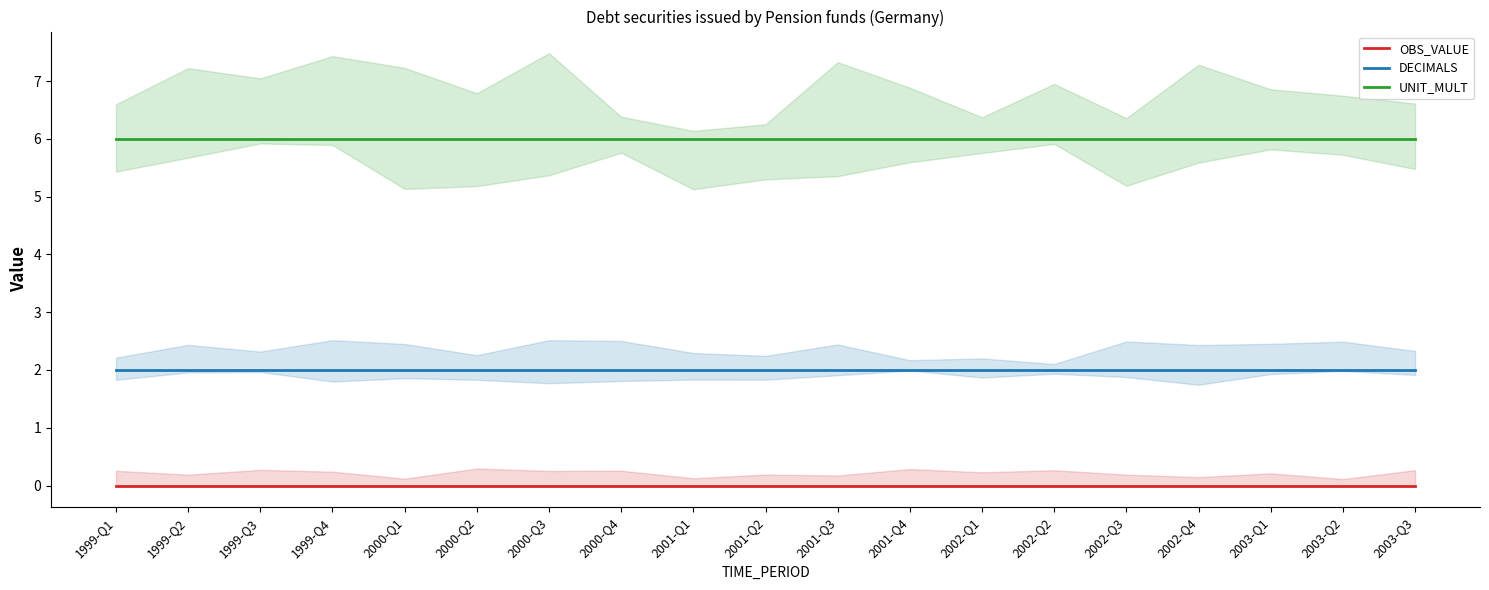

Reading left to right, extract all data points from this chart.

OBS_VALUE: 0	0	0	0	0	0	0	0	0	0	0	0	0	0	0	0	0	0	0
DECIMALS: 2	2	2	2	2	2	2	2	2	2	2	2	2	2	2	2	2	2	2
UNIT_MULT: 6	6	6	6	6	6	6	6	6	6	6	6	6	6	6	6	6	6	6